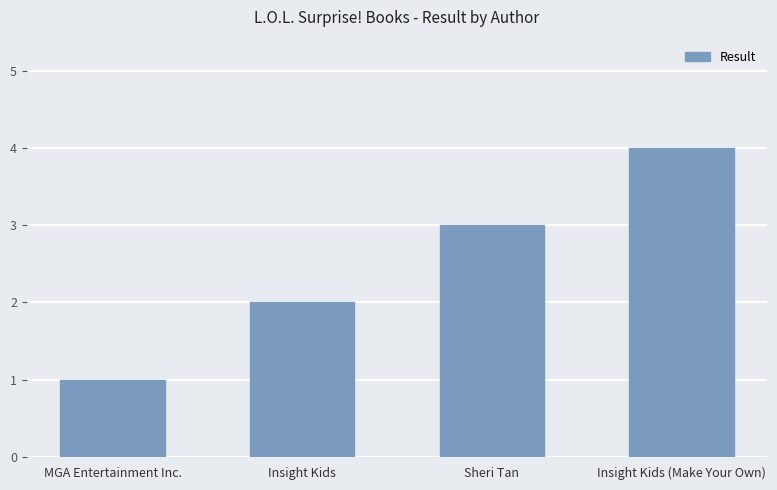

How many categories are shown in the chart?

4